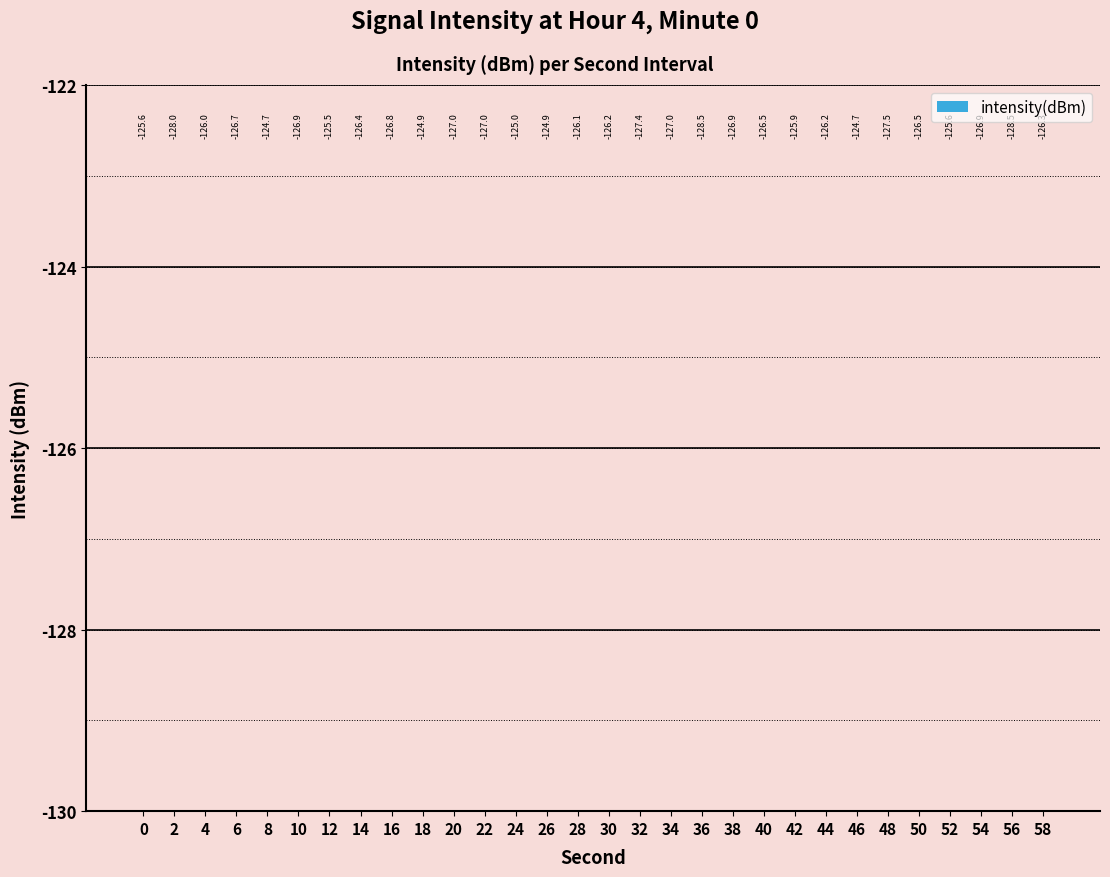

Reading left to right, list all the values displayed in this chart.

-125.6	-128.0	-126.0	-126.7	-124.7	-126.9	-125.5	-126.4	-126.8	-124.9	-127.0	-127.0	-125.0	-124.9	-126.1	-126.2	-127.4	-127.0	-128.5	-126.9	-126.5	-125.9	-126.2	-124.7	-127.5	-126.5	-125.6	-126.9	-128.5	-126.3